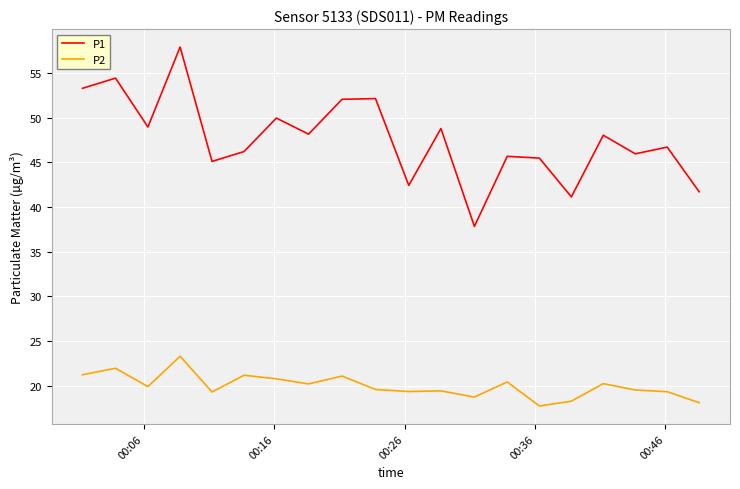

What is the smallest value displayed?

17.7